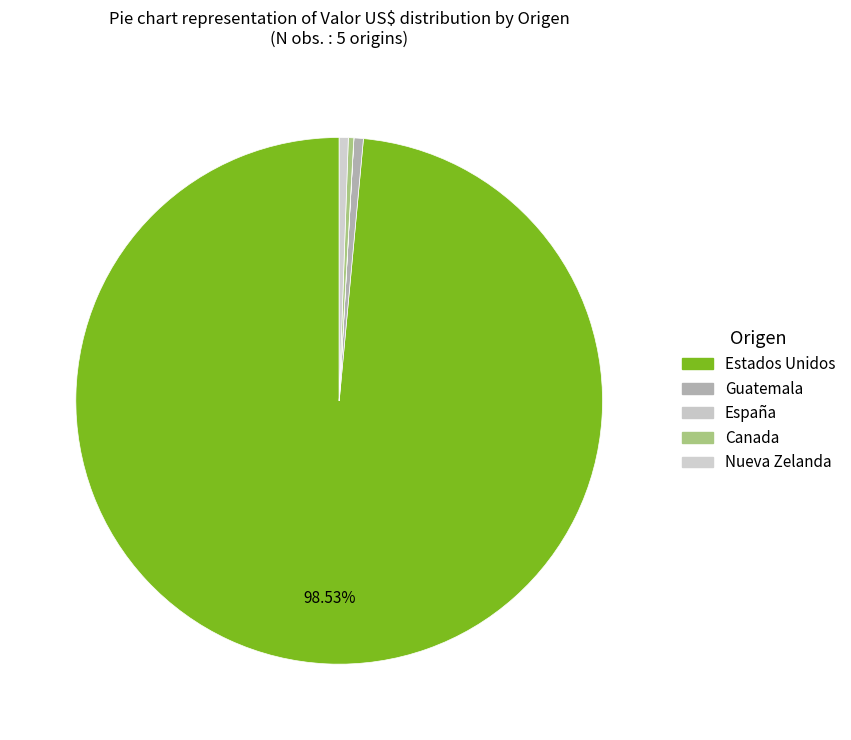

Rank the categories by value from highest to lowest.

Estados Unidos, Guatemala, Nueva Zelanda, Canada, España